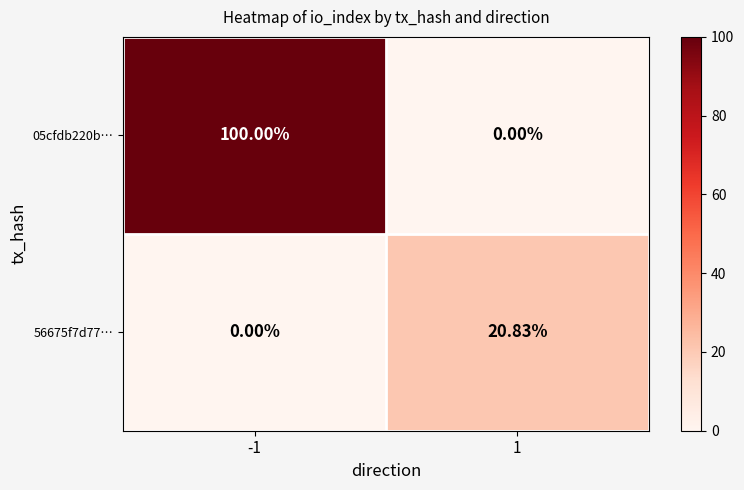

Is the value of 05cfdb220b… at 1 greater than the value of 56675f7d77… at 1?

No